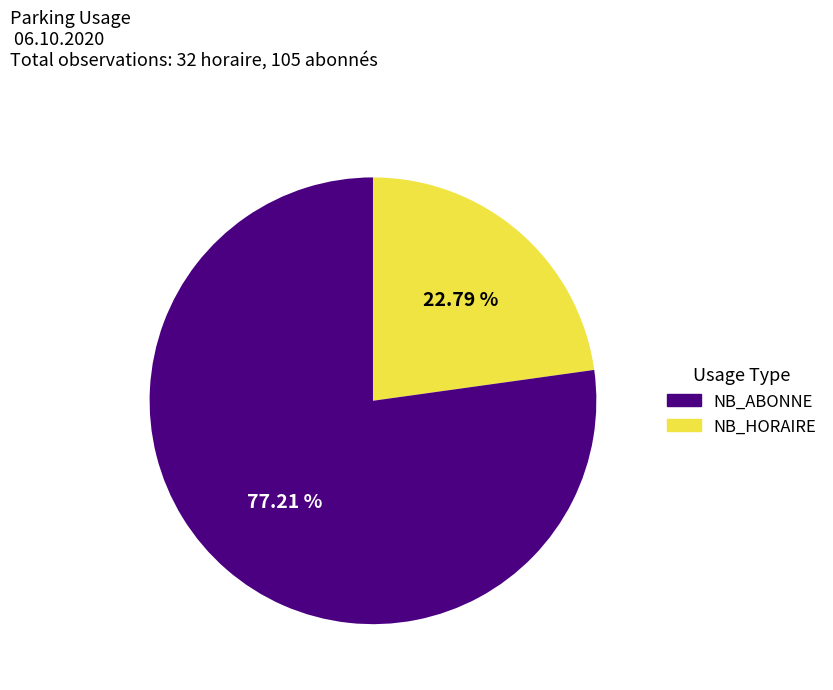

Does any single category account for the majority?

Yes